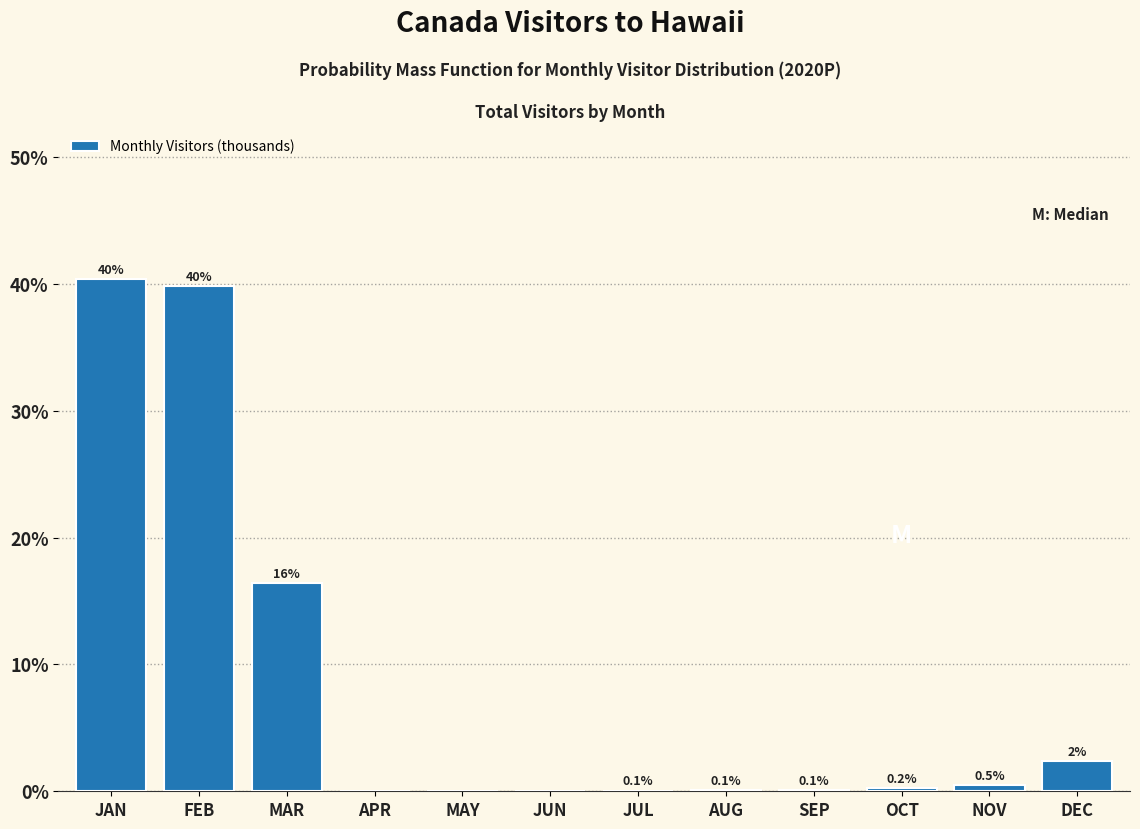

Which label corresponds to the largest value in the chart?

JAN